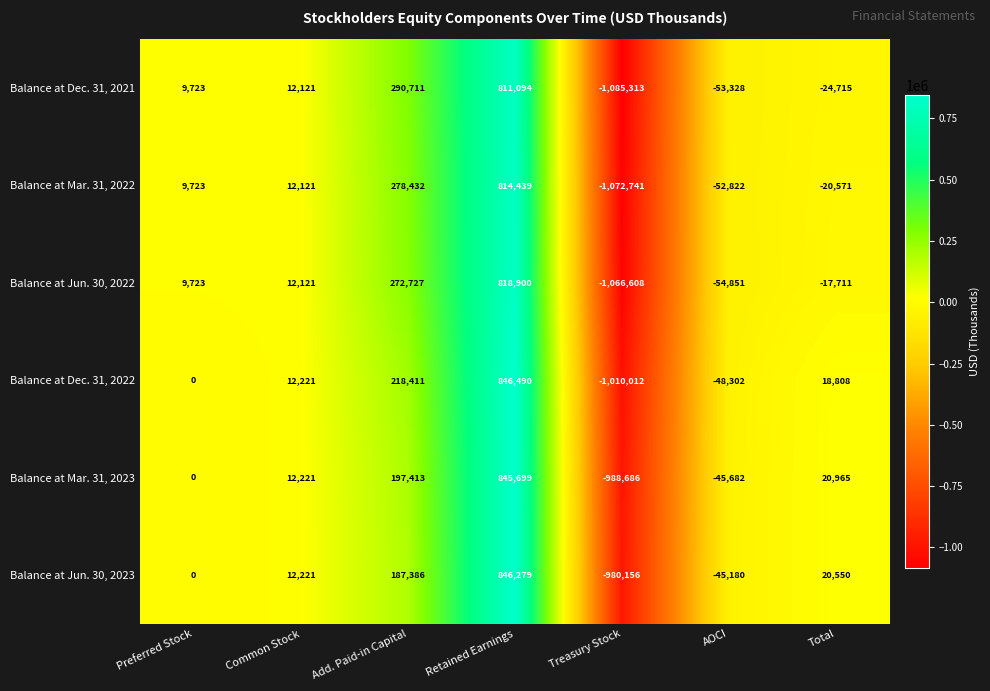

How many distinct data groups are displayed?

6